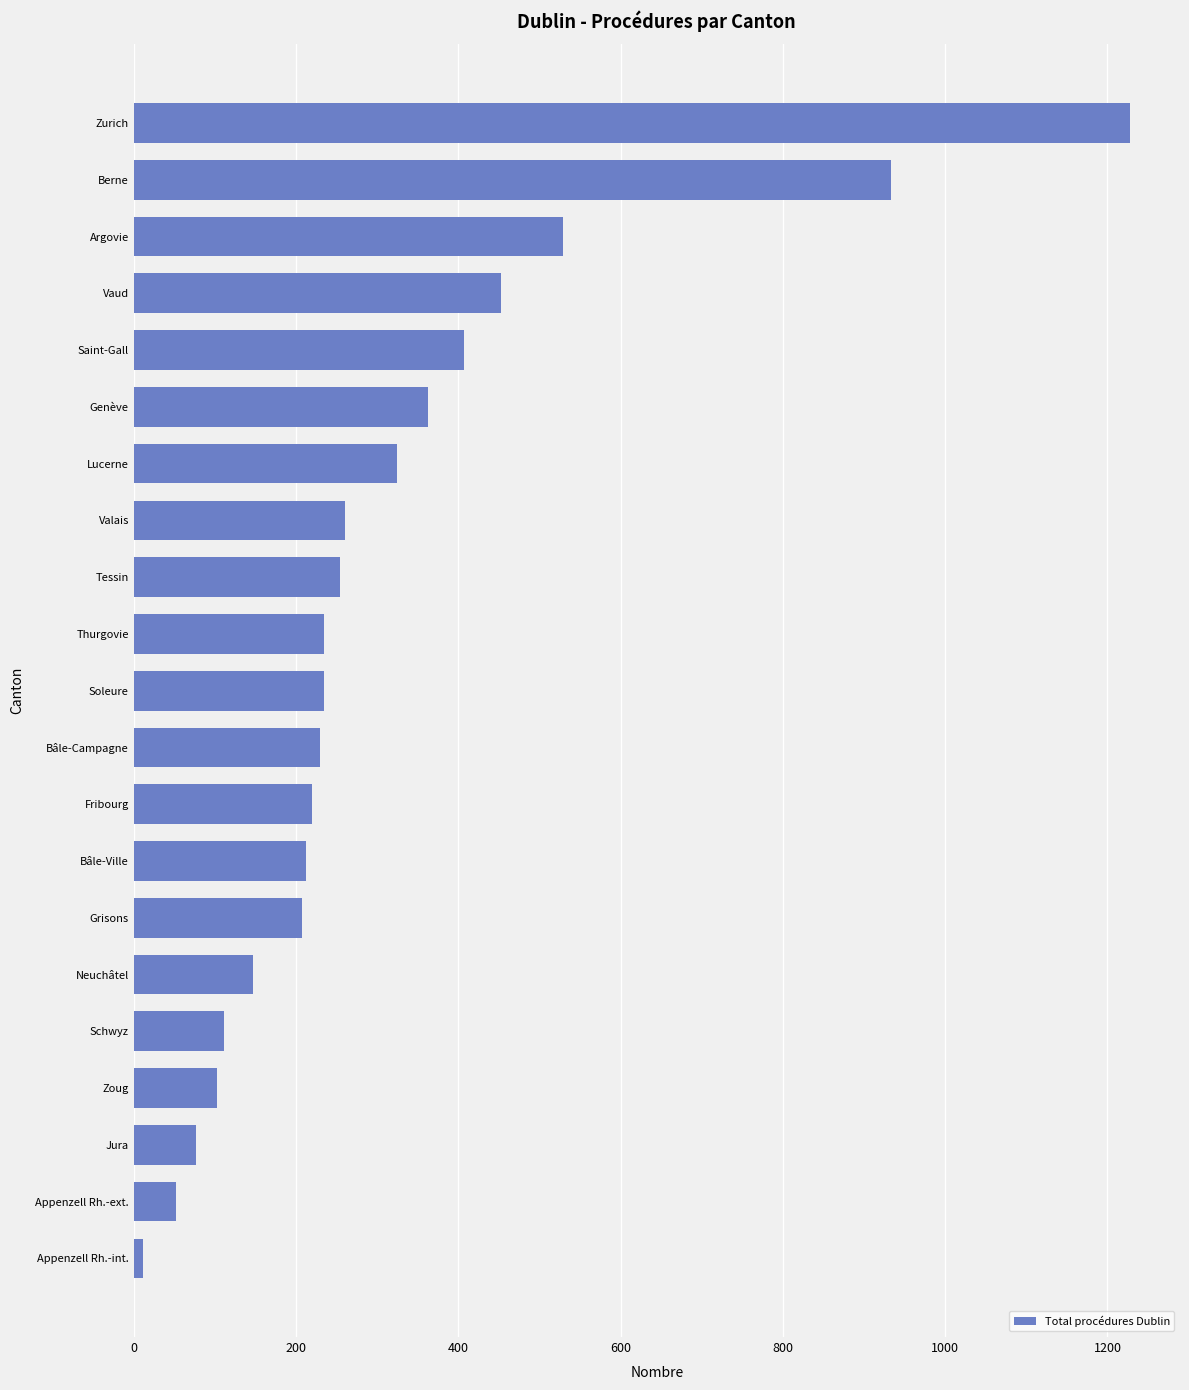

What is the change in value from Jura to Zoug?

+26